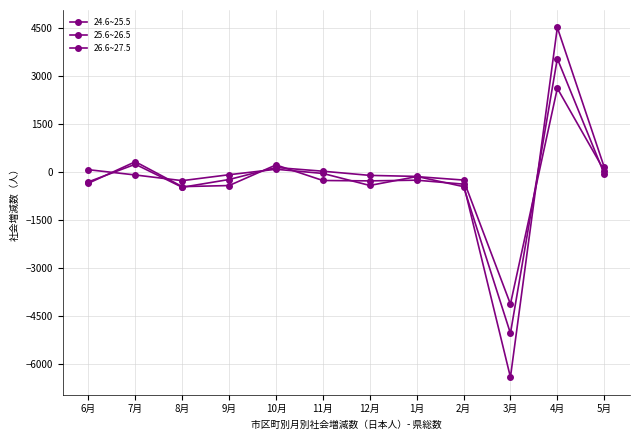

Is the value of 26.6~27.5 at 7月 greater than the value of 25.6~26.5 at 11月?

No